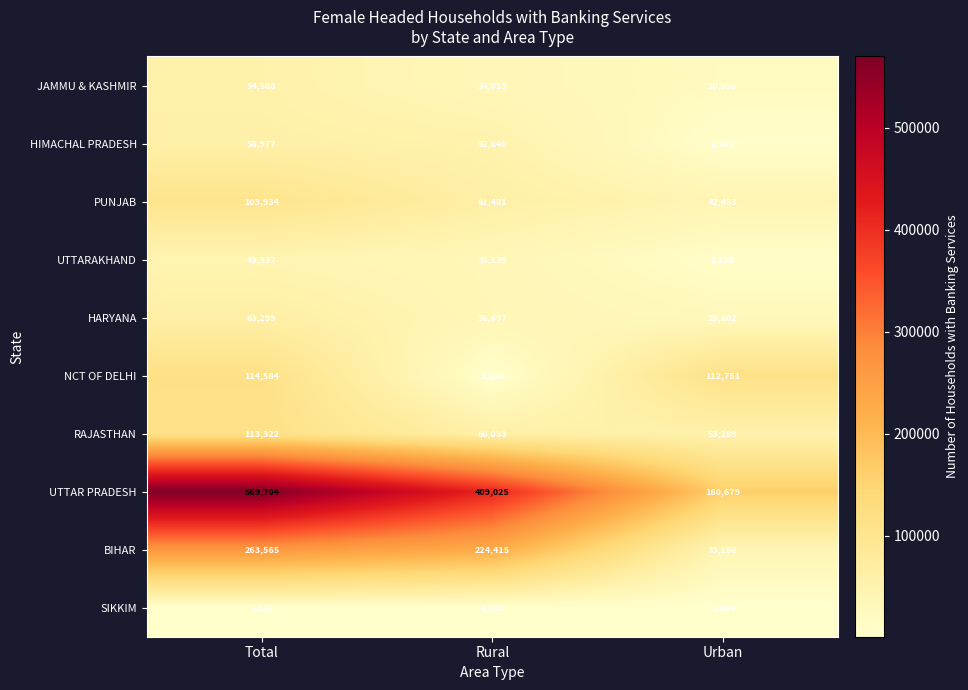

Which series has the largest range (max minus min)?

UTTAR PRADESH